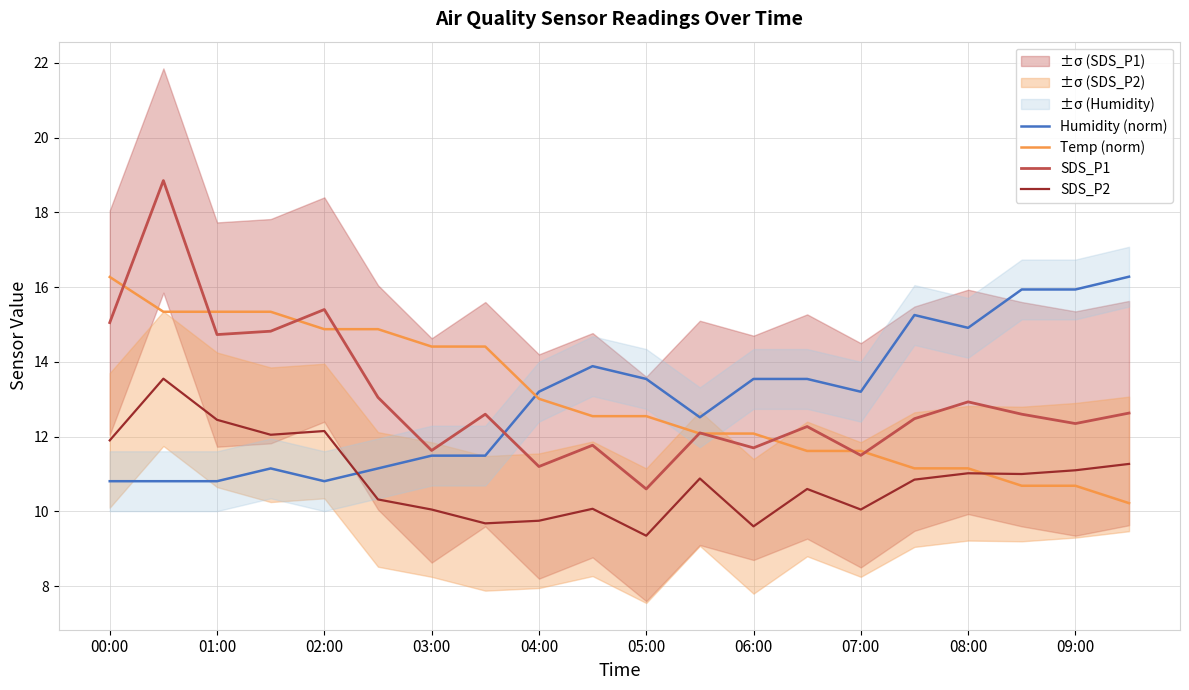

Which series has the largest total across all categories?

Humidity (norm)